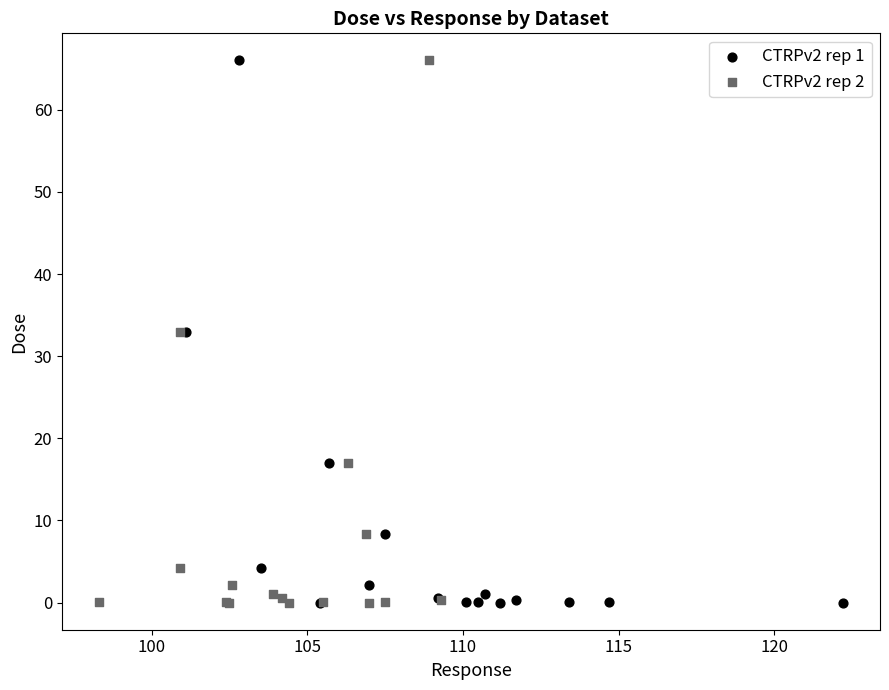

What are all the series names shown in the legend?

CTRPv2 rep 1, CTRPv2 rep 2